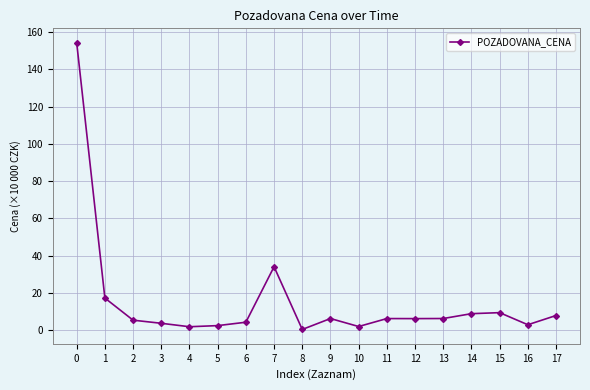

What is the minimum value shown in the chart?

0.4